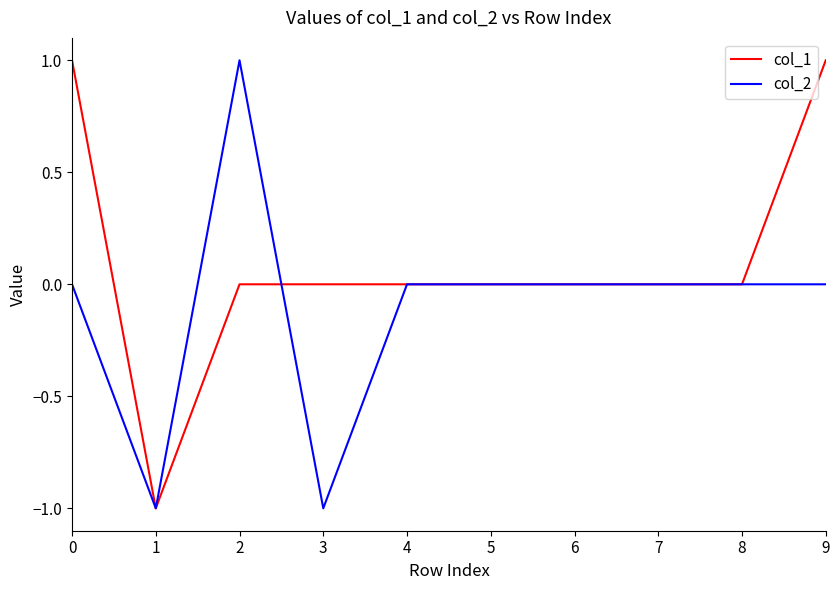

Reading left to right, extract all data points from this chart.

col_1: 0=1	1=-1	2=0	3=0	4=0	5=0	6=0	7=0	8=0	9=1
col_2: 0=0	1=-1	2=1	3=-1	4=0	5=0	6=0	7=0	8=0	9=0